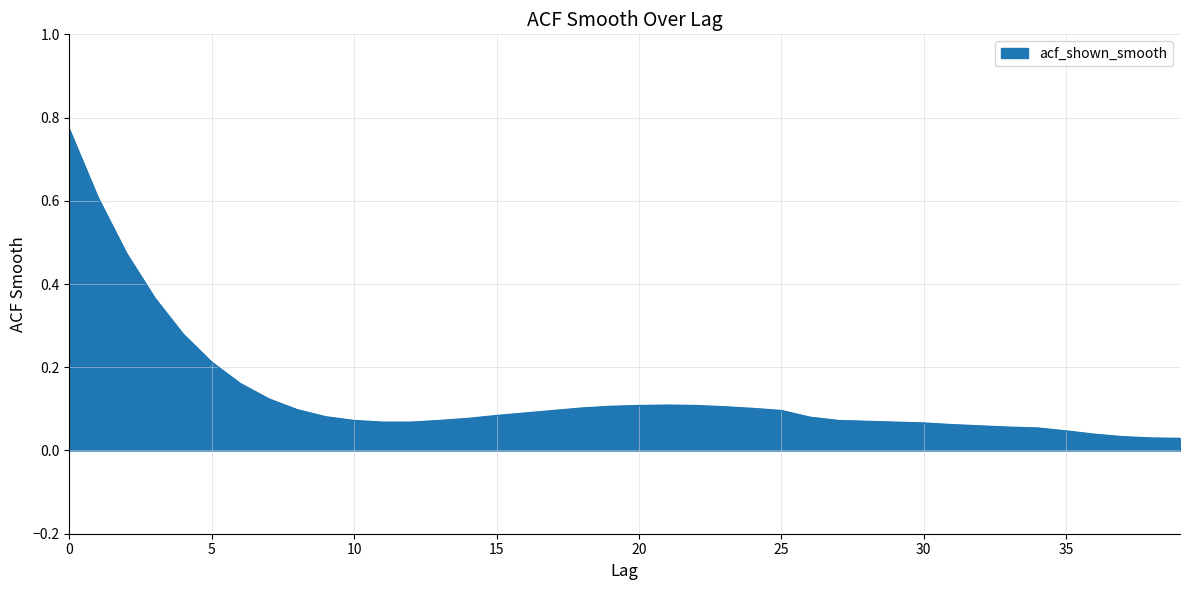

How many lines are shown in the chart?

1